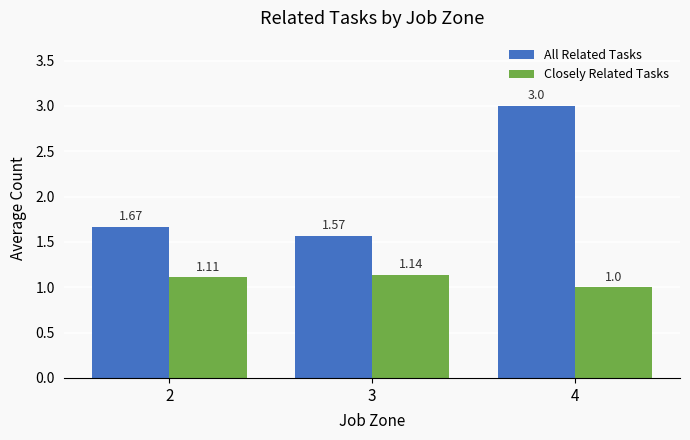

Which series has the largest total across all categories?

All Related Tasks